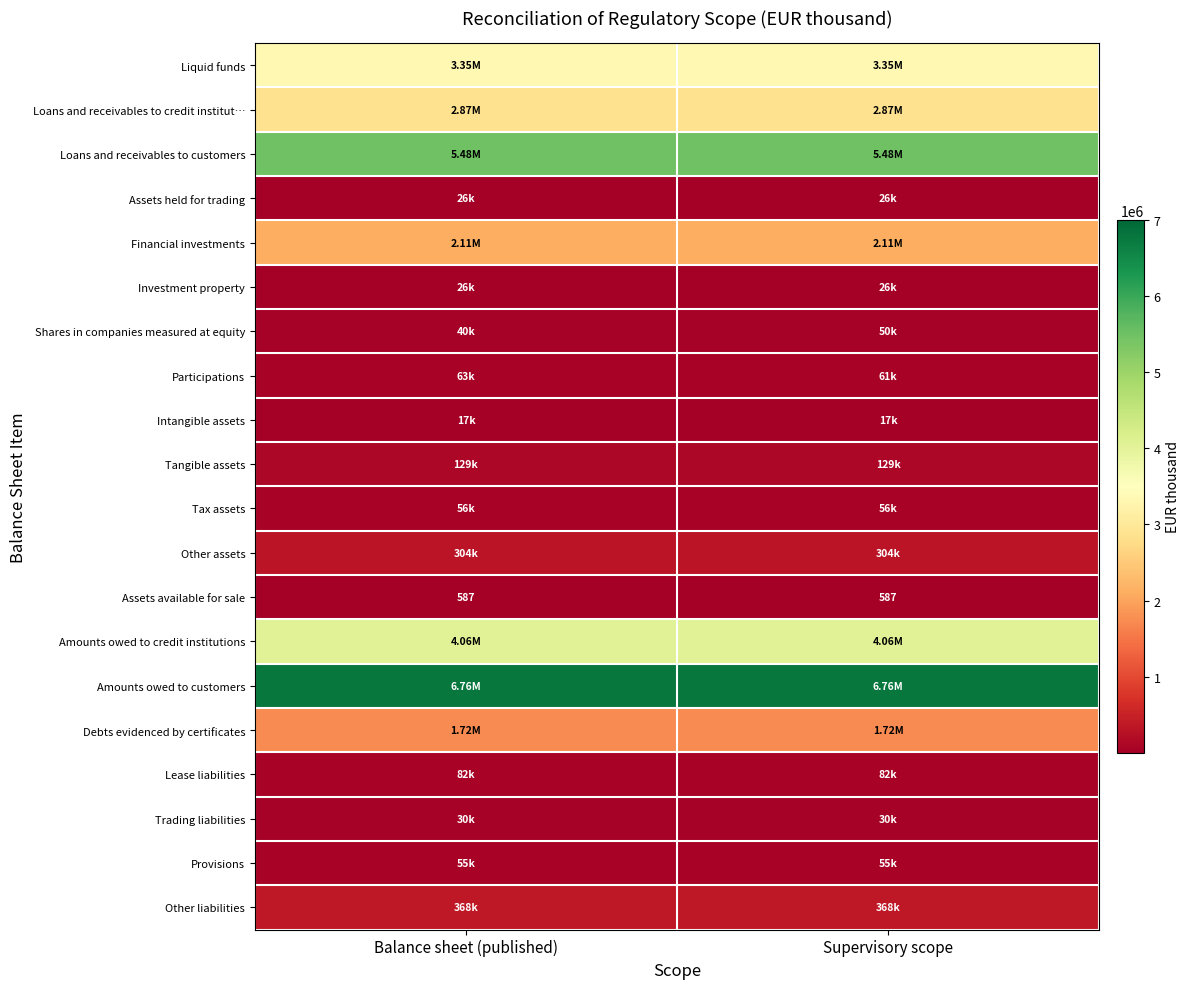

At how many categories does at least one series exceed 4293883?

2